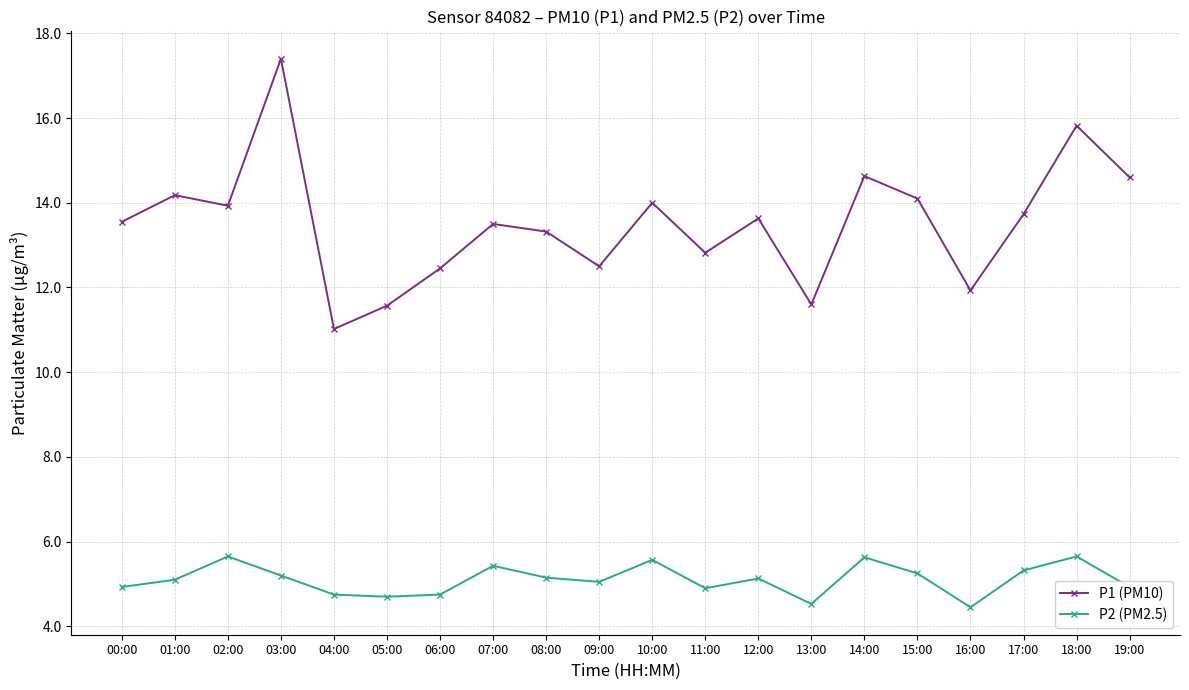

What is the difference between the maximum and minimum values in the P2 (PM2.5) series?

1.2